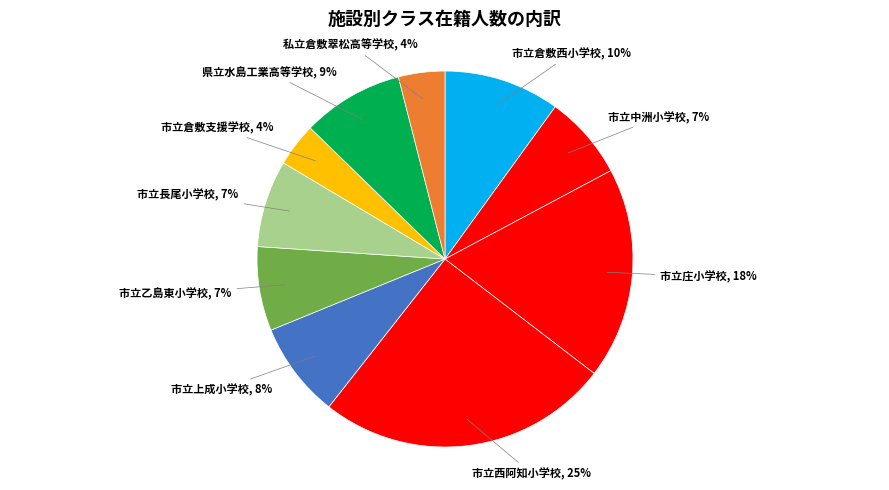

How many segments does this pie chart have?

10